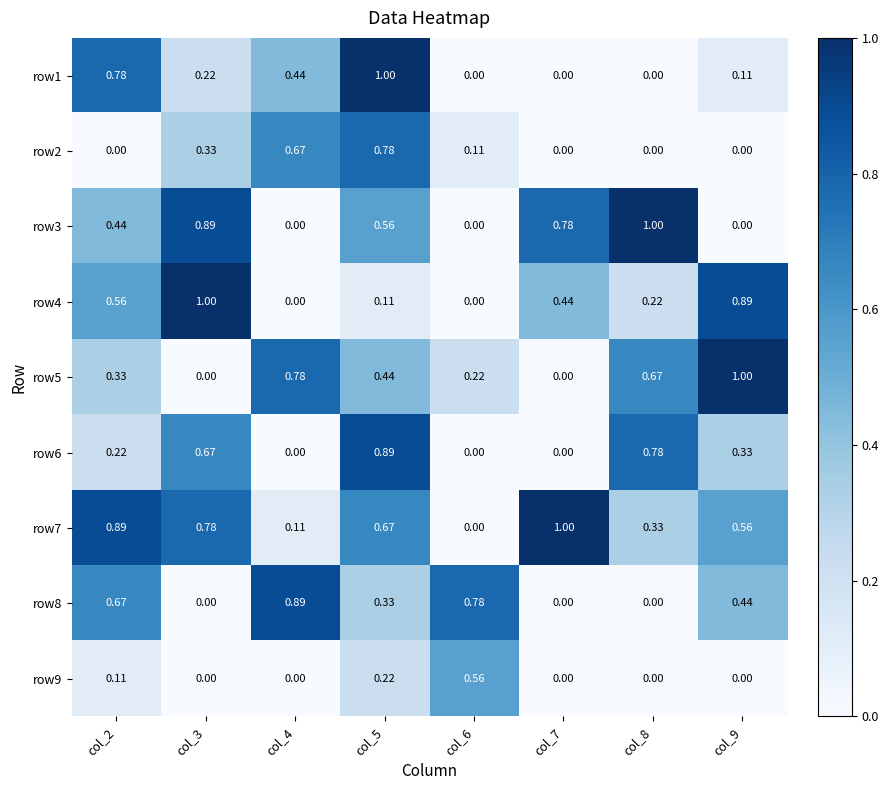

Is the value of row6 at col_8 greater than the value of row2 at col_8?

Yes